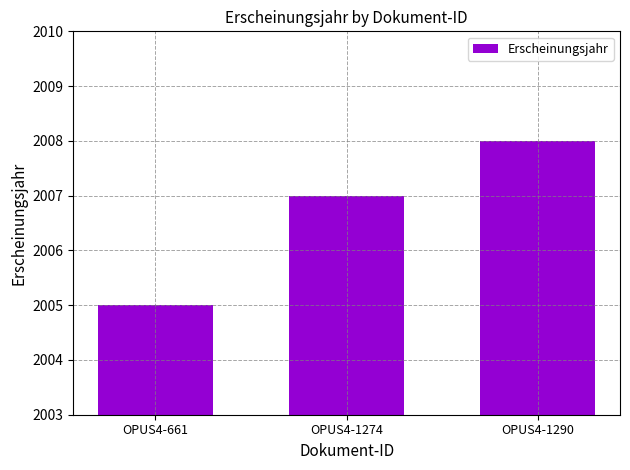

Reading right to left, extract all data points from this chart.

OPUS4-1290=2008	OPUS4-1274=2007	OPUS4-661=2005